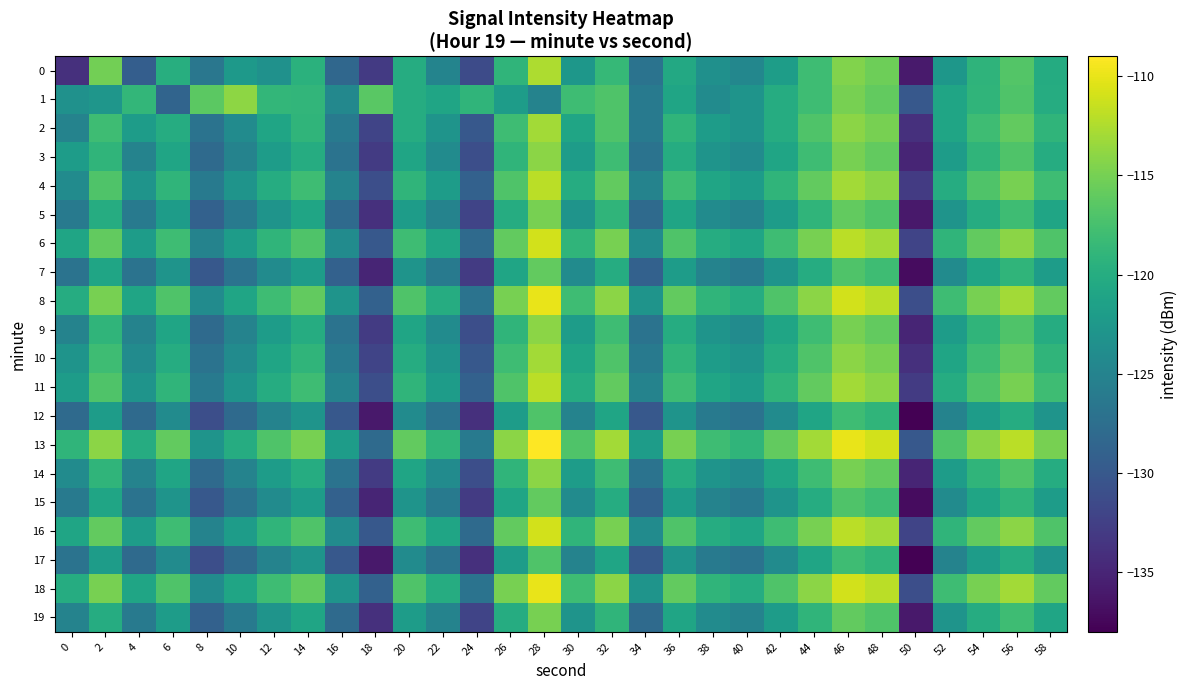

List the series in order of their peak value, lowest first.

12, 17, 7, 15, 5, 19, 3, 9, 14, 1, 2, 10, 0, 4, 11, 6, 16, 8, 18, 13